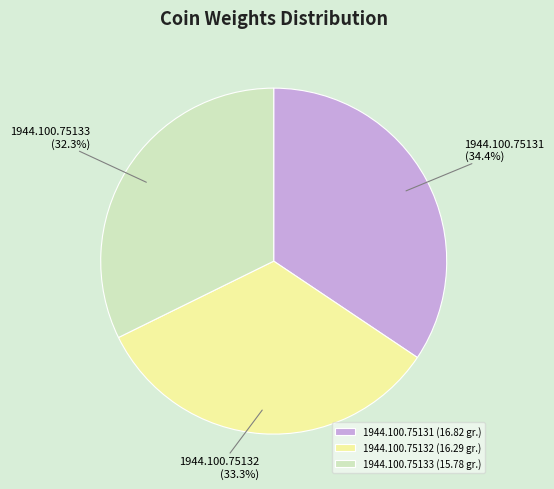

Rank the categories by value from lowest to highest.

1944.100.75133, 1944.100.75132, 1944.100.75131